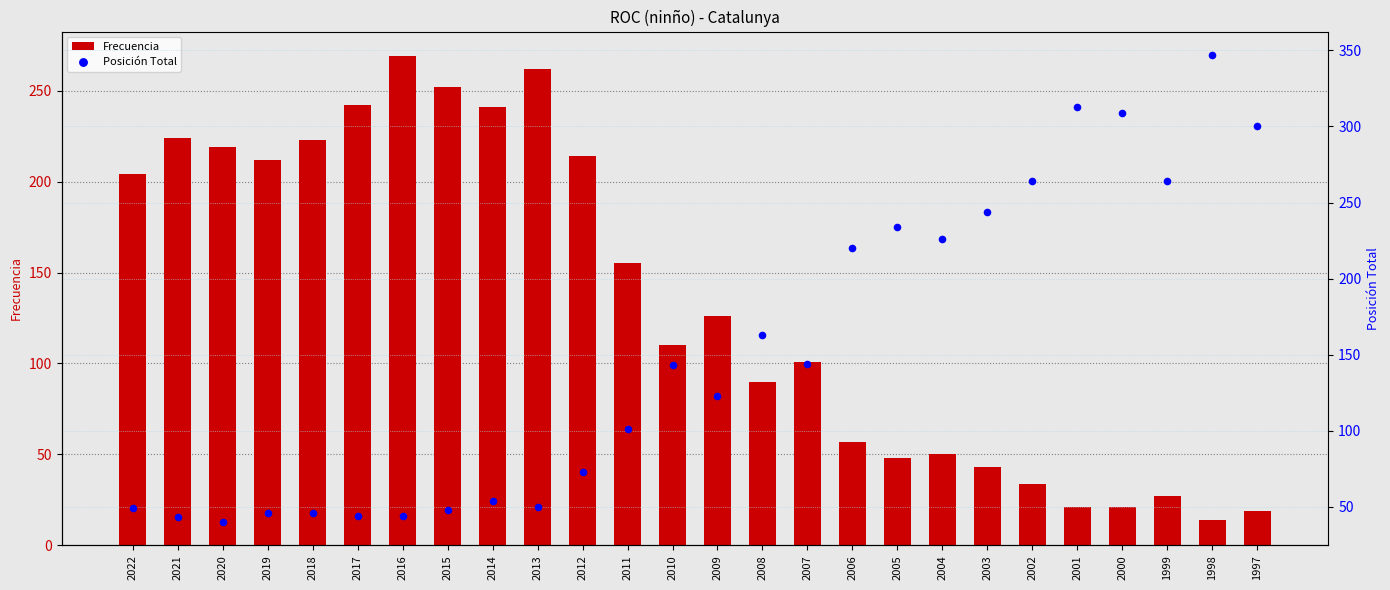

What are all the series names shown in the legend?

Frecuencia, Posición Total